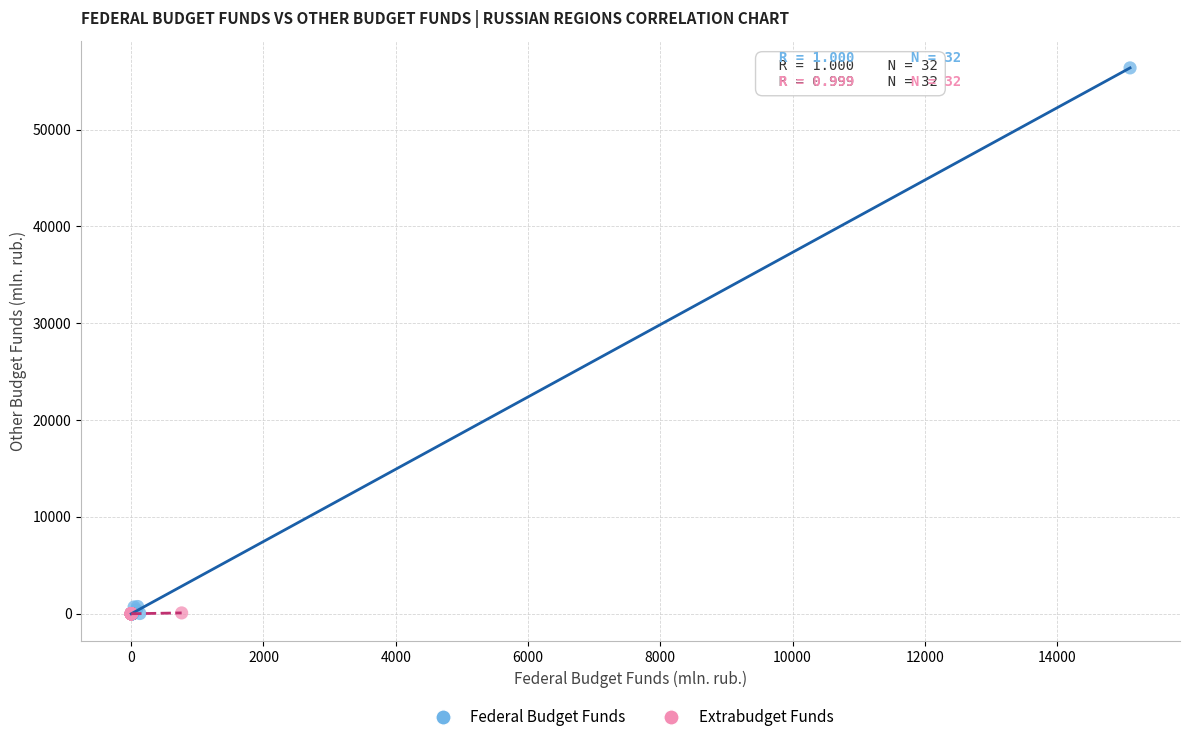

Which series reaches the maximum Y coordinate?

Federal Budget Funds